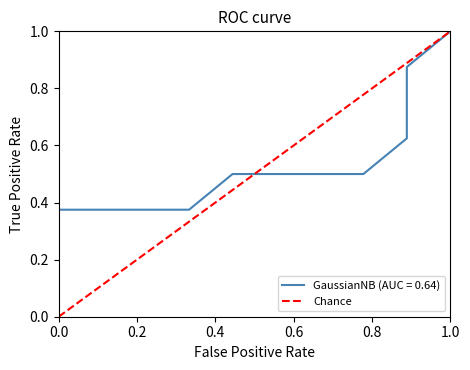

The Chance series shows 1.3 at 0.8. True or false?

False